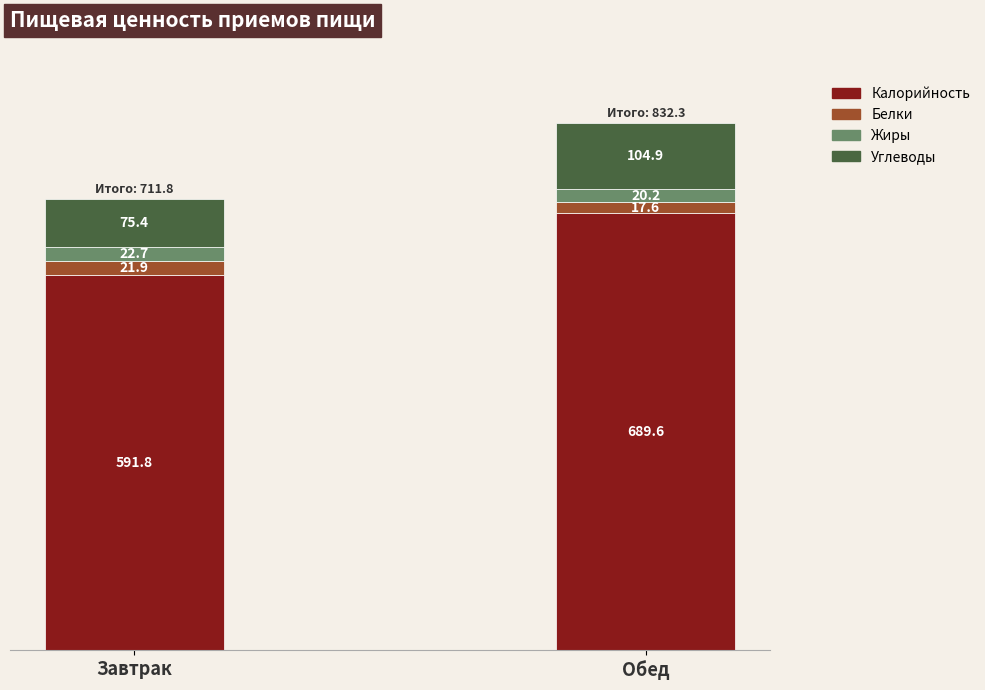

What is the sum of all Калорийность values?

1281.4